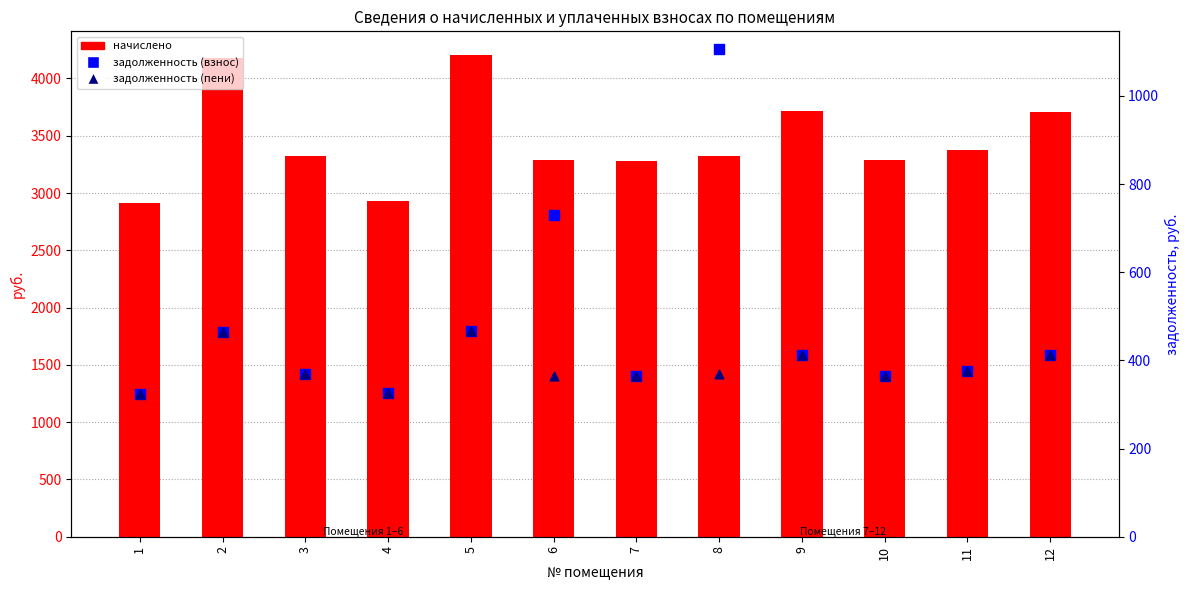

Is the value of задолженность (взнос) at 2 greater than the value of задолженность (пени) at 4?

Yes